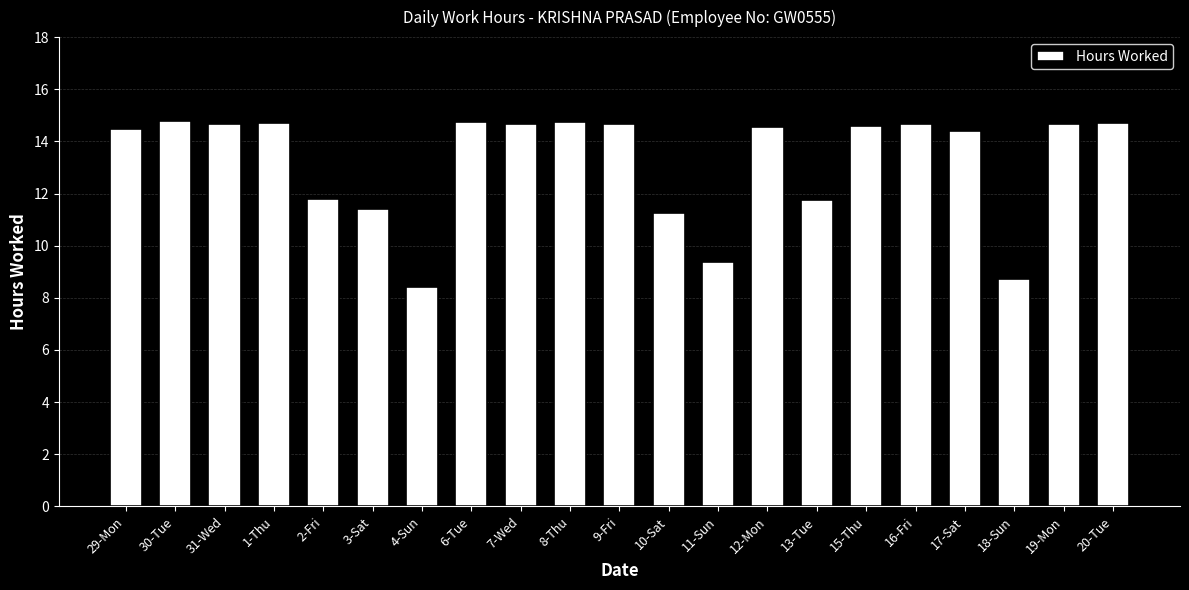

Where does the data first go above 14?

29-Mon